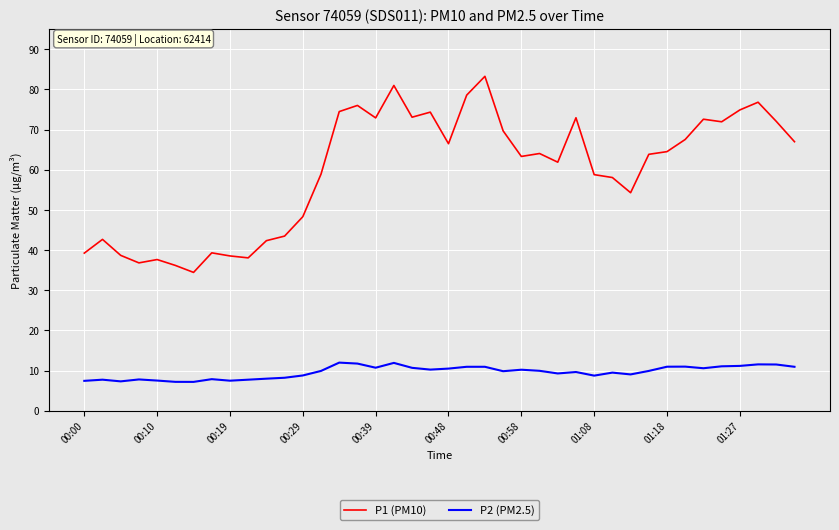

Which series has the largest total across all categories?

P1 (PM10)